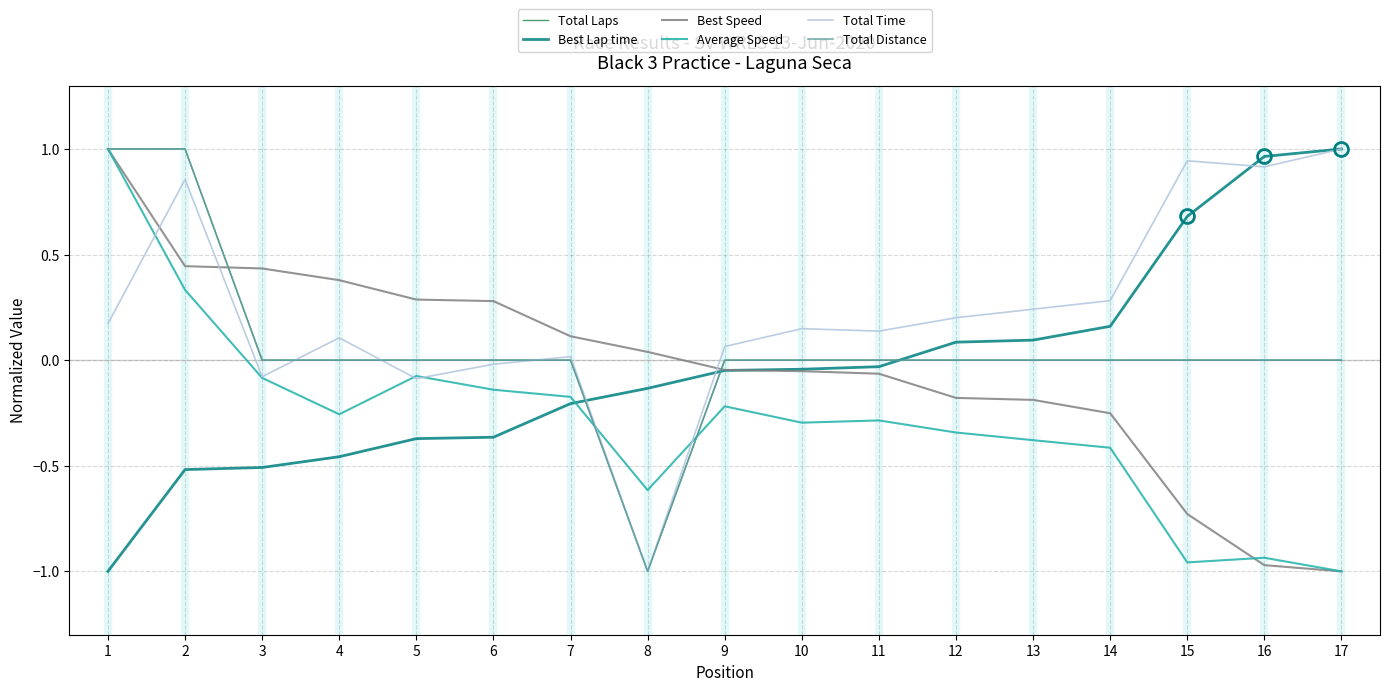

Does the chart have visible grid lines?

Yes